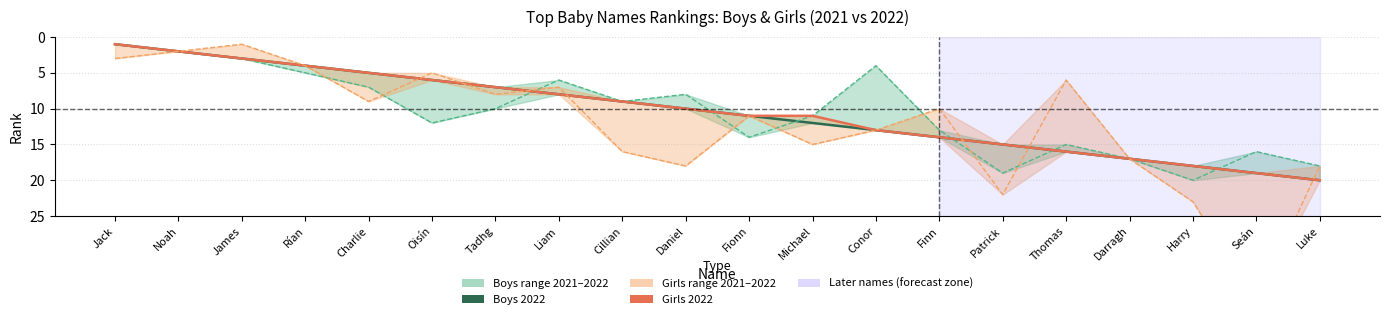

At which category is the sum across all series the highest?

Luke